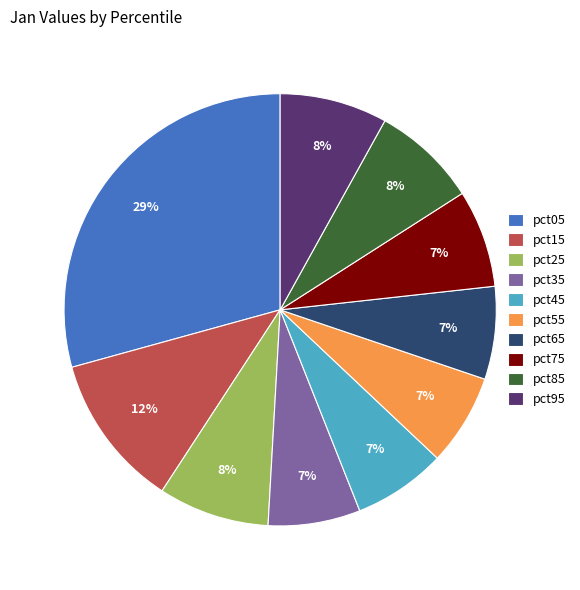

True or false: pct05 accounts for 29% of the total.

True